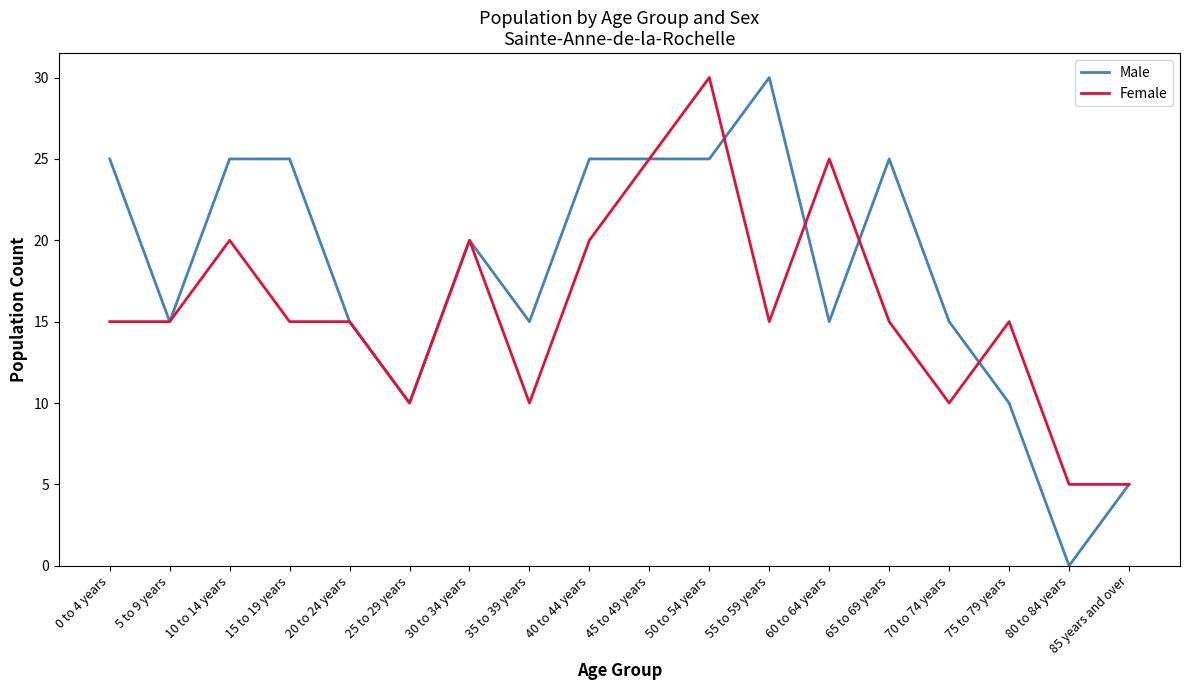

Count the Female values in the range 10 to 20.

13